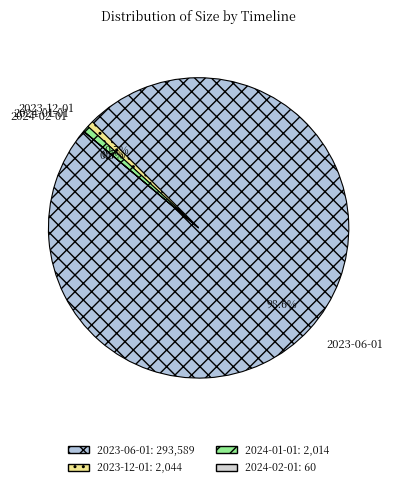

Approximately how many times larger is the value at 2023-06-01 compared to 2024-01-01?

145.8